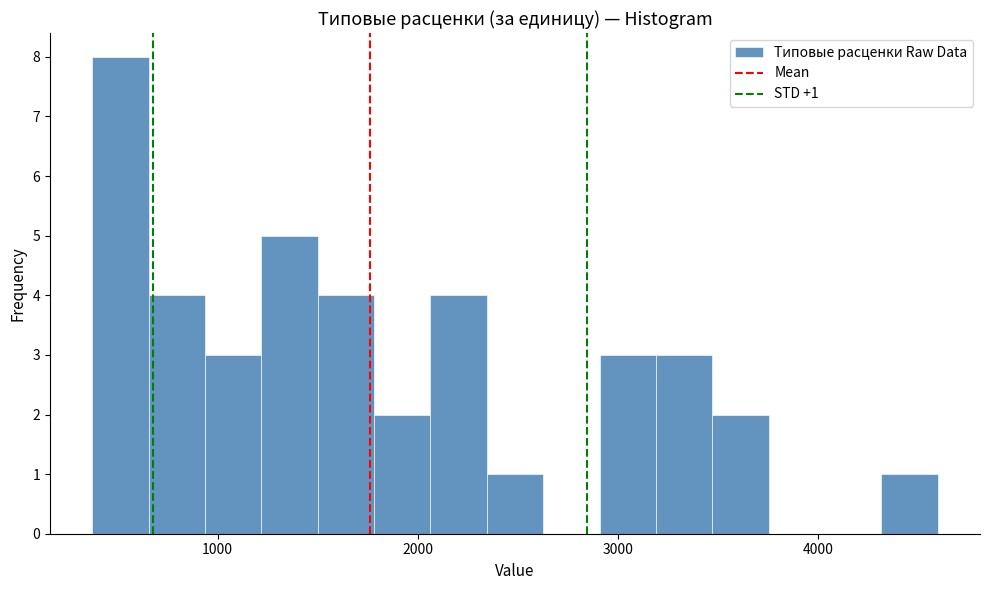

Around what value on the x-axis is the tallest bar? Give the approximate position of its centre, as read against the axis.

500